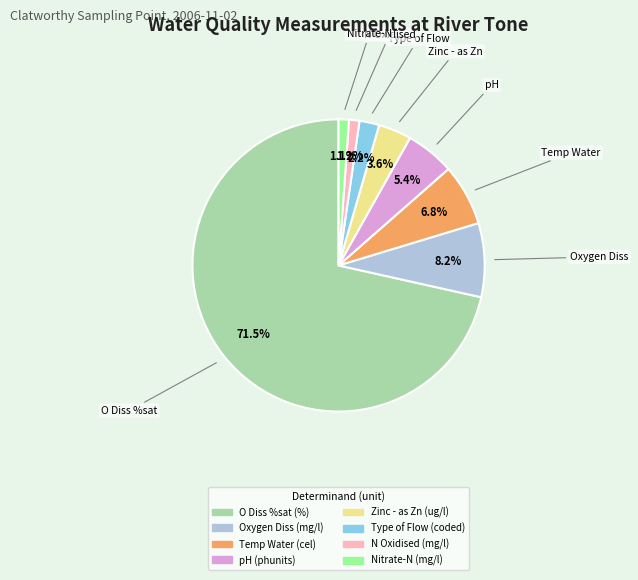

Is there a majority slice in this chart?

Yes